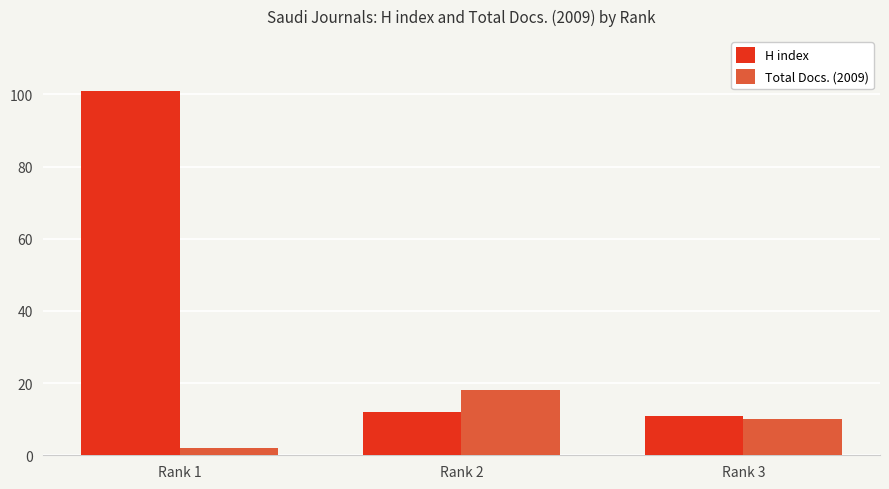

The value of Total Docs. (2009) at Rank 3 is 16. True or false?

False